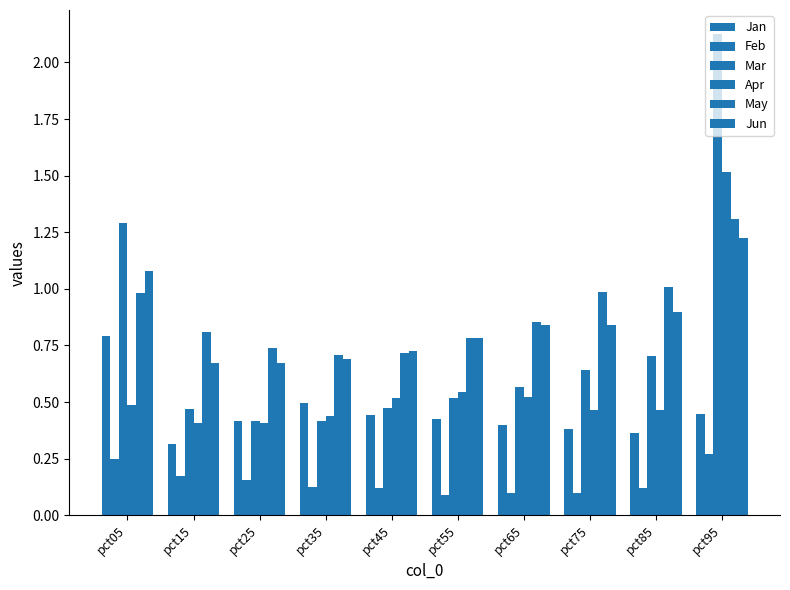

Does the chart contain stacked bars?

No